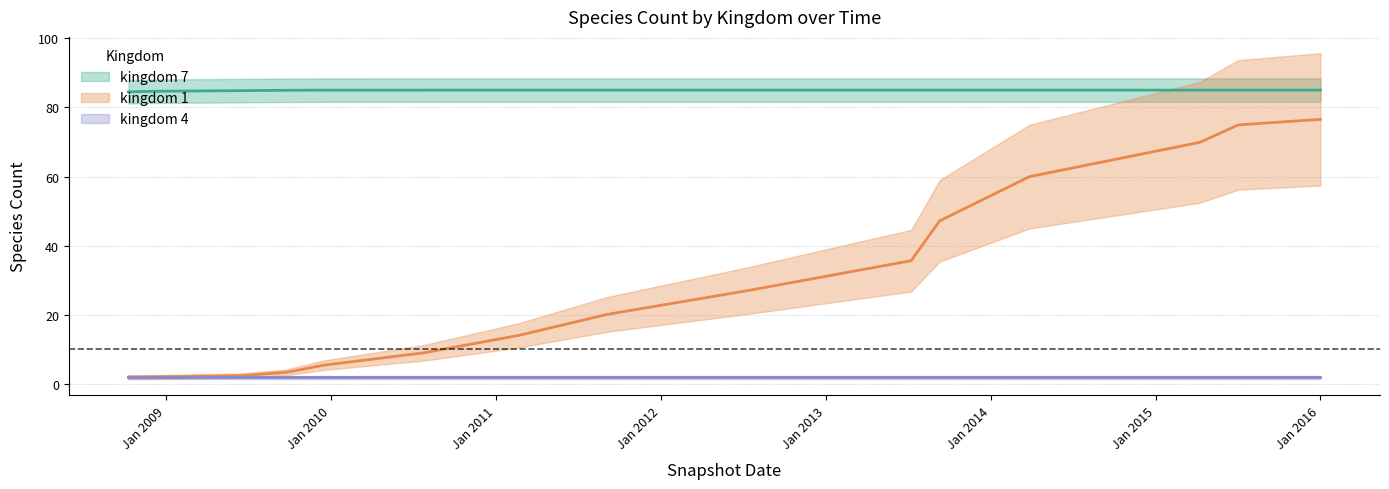

List the labels in order of kingdom_7 value, smallest first.

2008-10-10, 2008-12-17, 2009-06-17, 2009-09-25, 2009-12-16, 2010-07-26, 2011-02-21, 2011-09-05, 2012-07-13, 2013-07-09, 2013-09-10, 2014-03-28, 2015-04-09, 2015-07-03, 2016-01-01